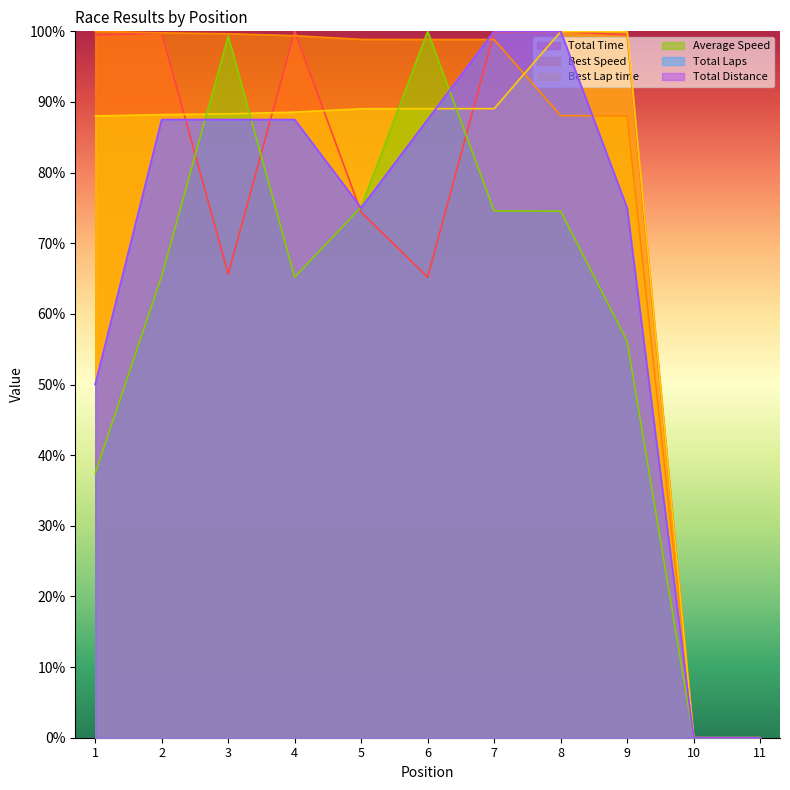

How many values in the Average Speed series are below 65?

4